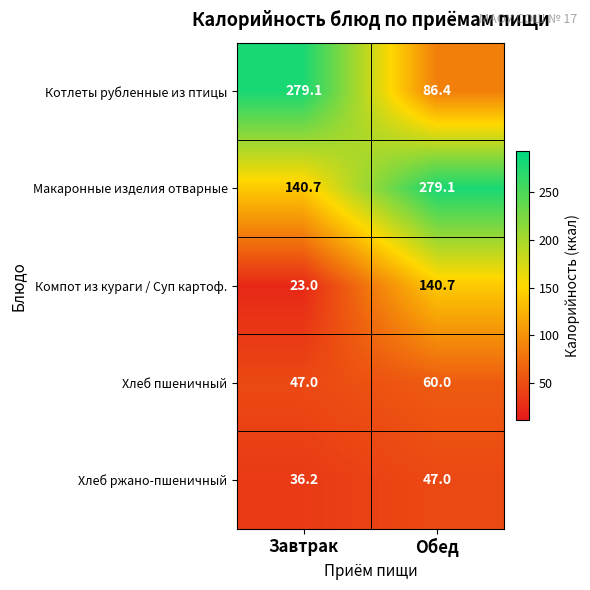

What is the difference between the Макаронные изделия отварные values at Обед and Завтрак?

138.4